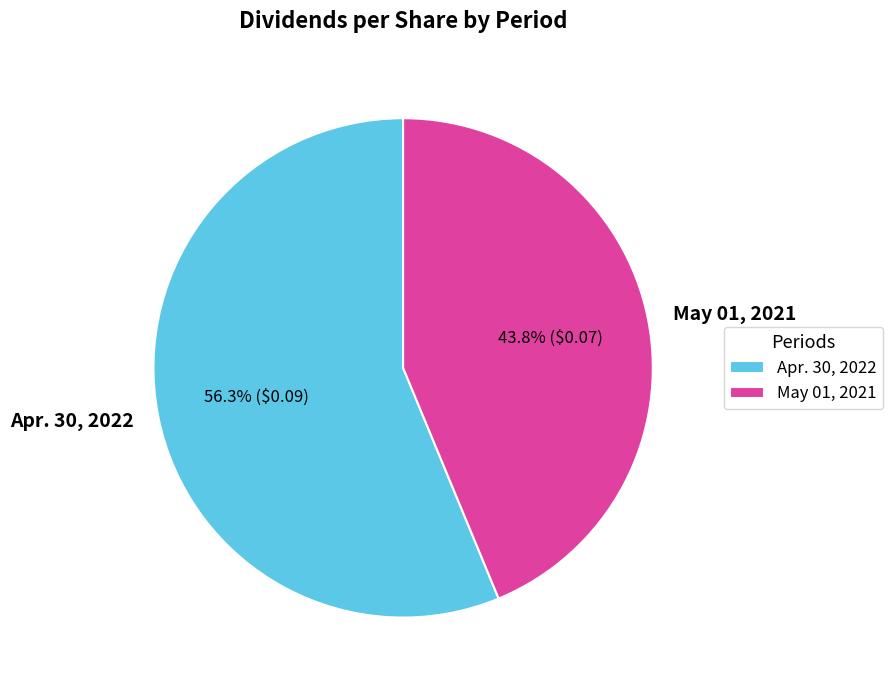

Which category accounts for the majority?

Apr. 30, 2022